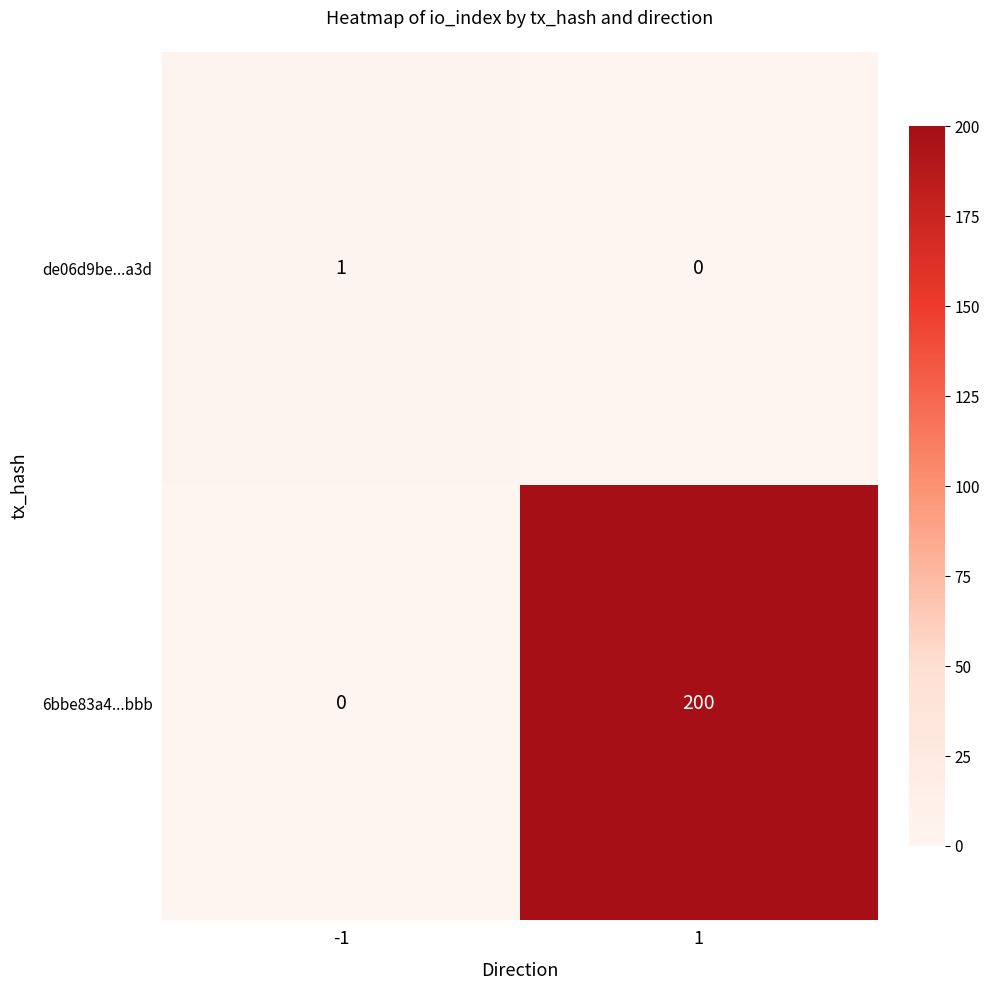

At 1, list the series in order from largest to smallest.

6bbe83a4...bbb, de06d9be...a3d